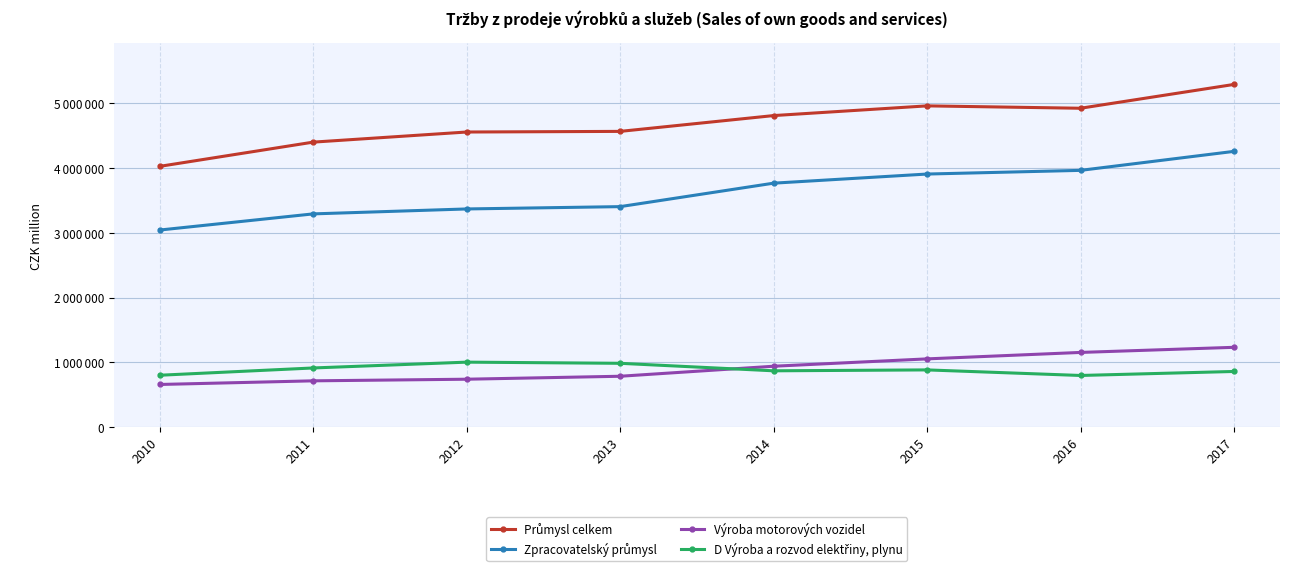

How many data points does each series have?

8